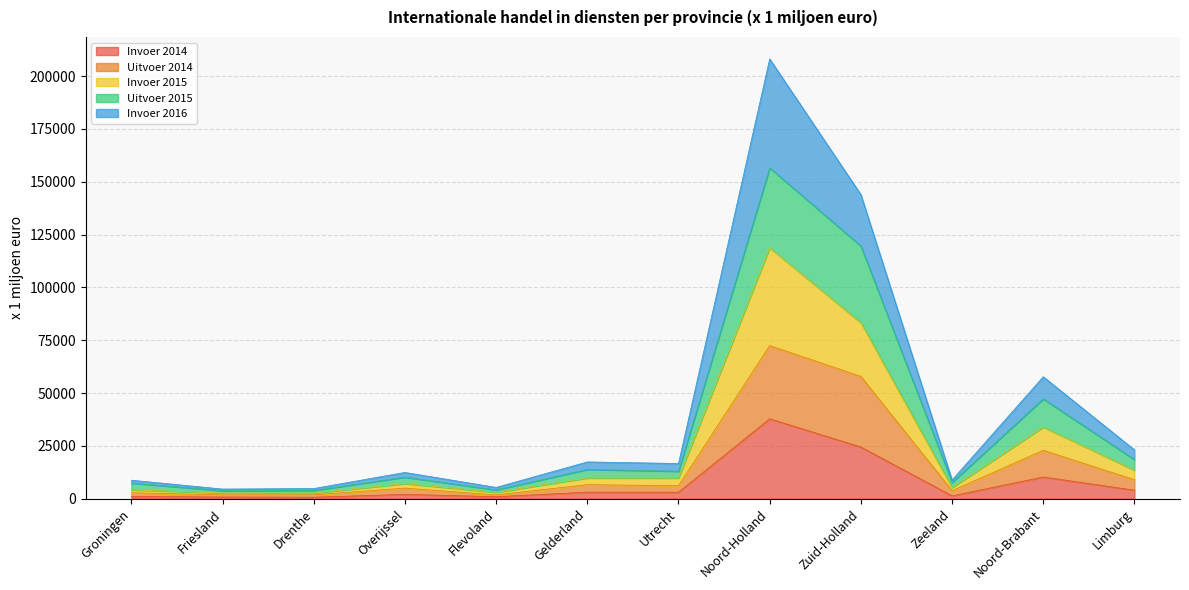

At which category does Invoer 2014 reach its first local valley?

Drenthe